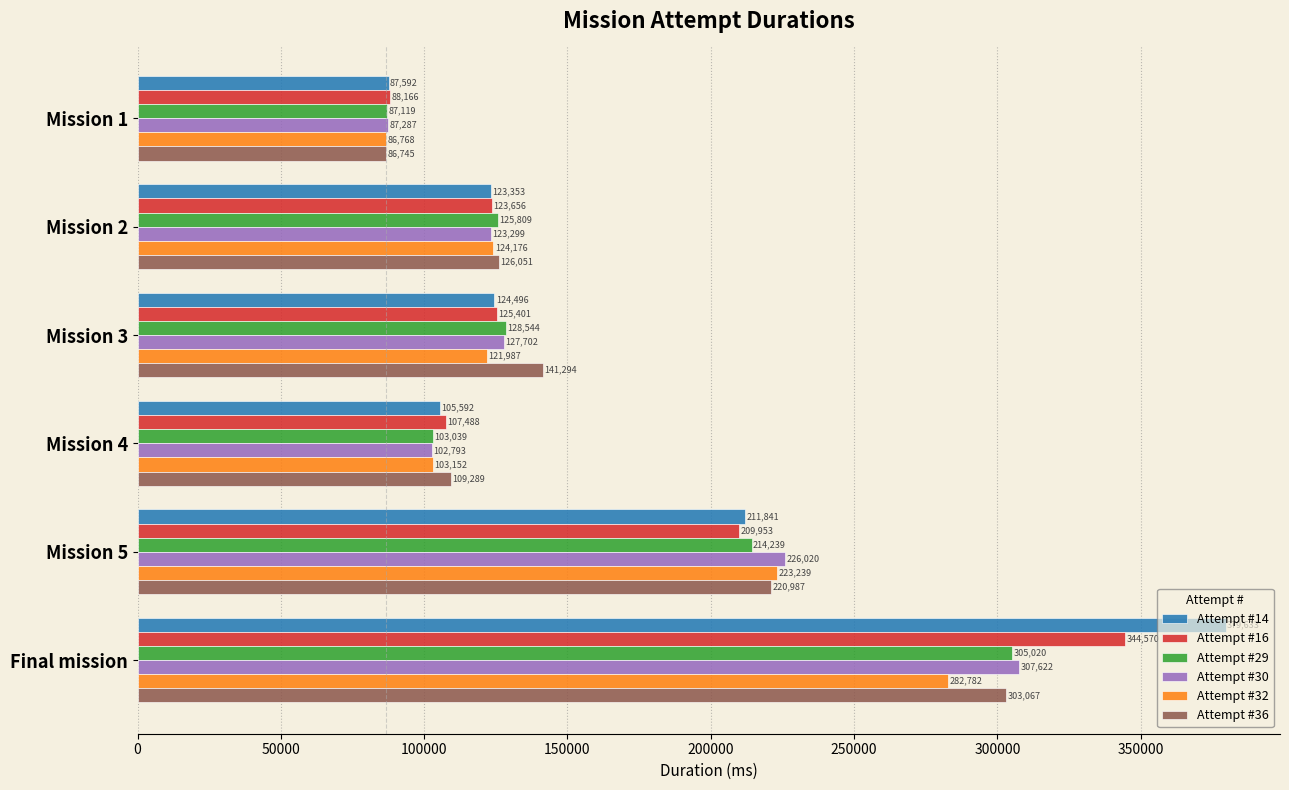

The Attempt #29 series shows 46777 at Mission 2. True or false?

False